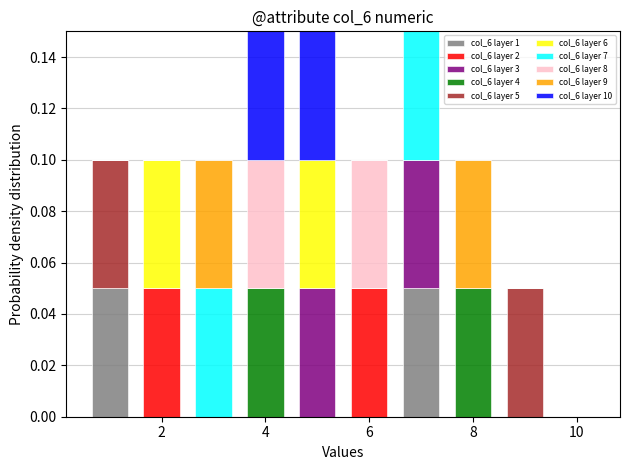

What is the total height of the stacked bar covering 6.5 to 7.5 on the x-axis? Neither the bar edges nor the heights are printed on the chart, so give them approximately, as read against the axes.

0.15